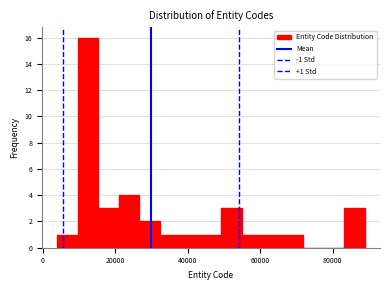

Around what value on the x-axis is the tallest bar? Give the approximate position of its centre, as read against the axis.

12000